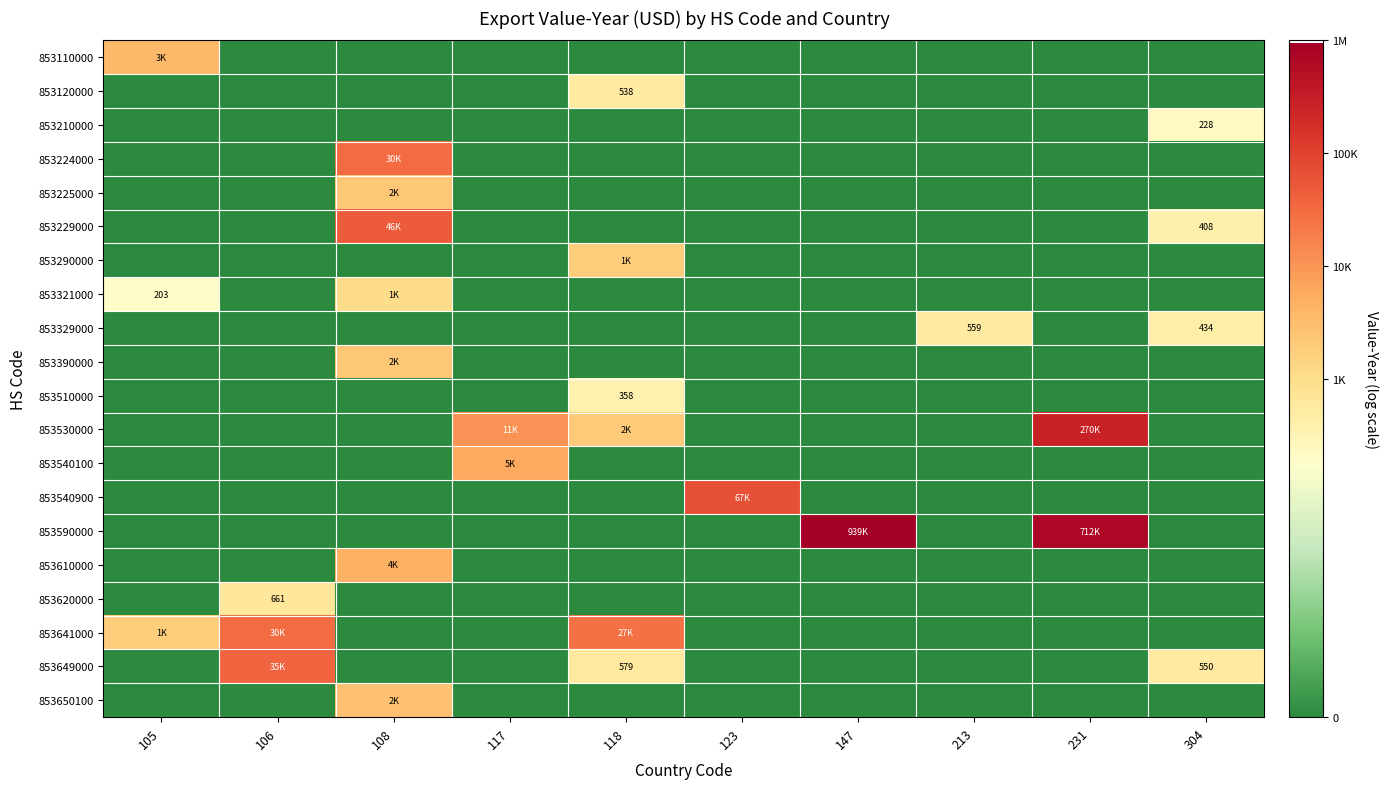

Which series has the largest range (max minus min)?

853590000